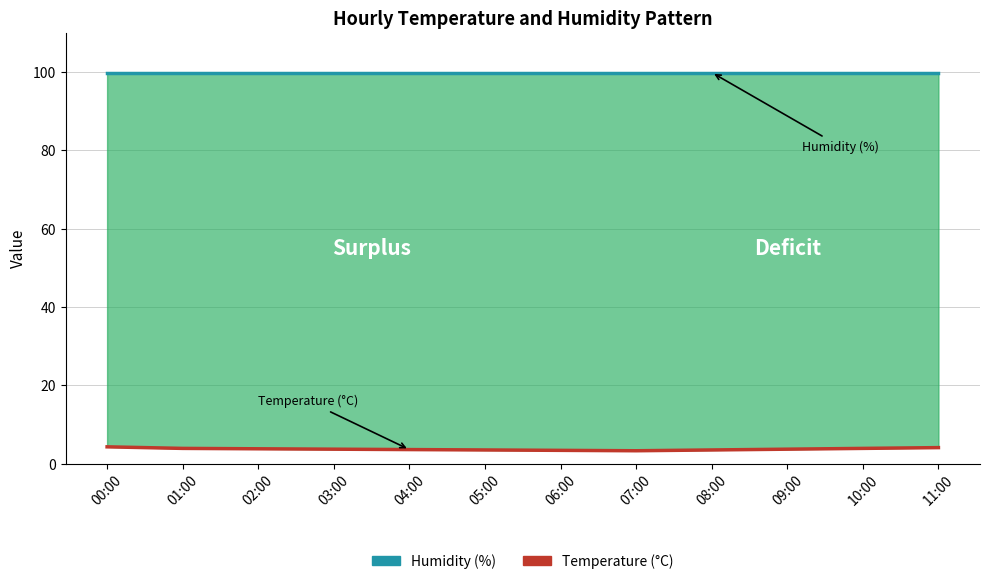

What position from the left is 01:00?

2